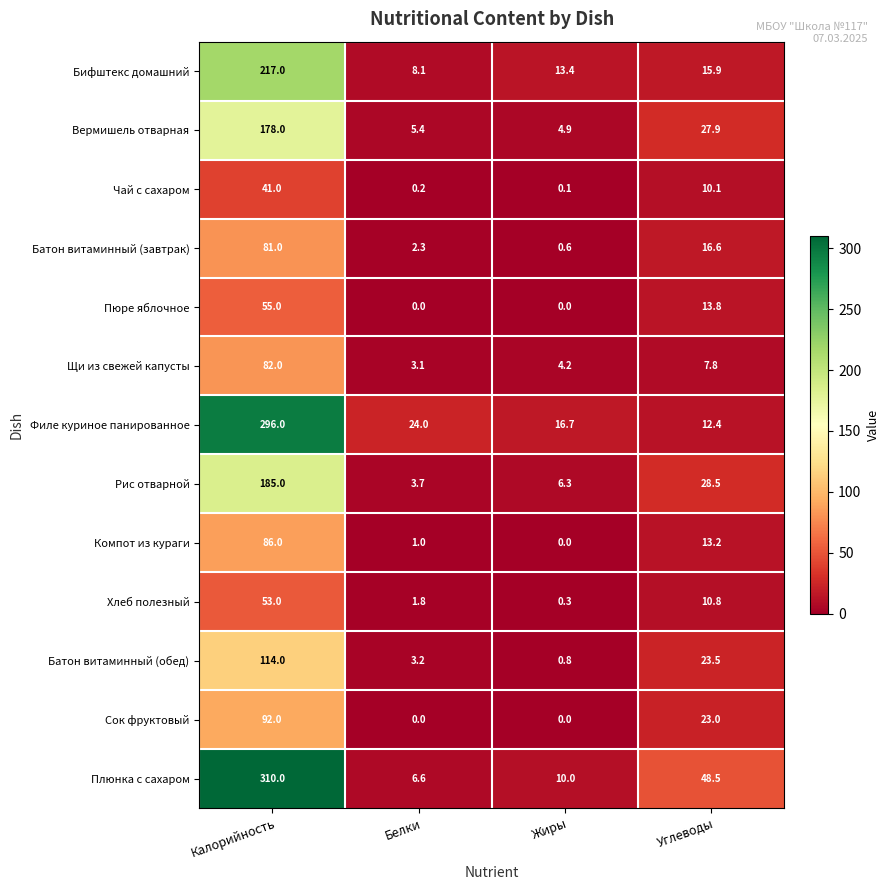

At which label does Рис отварной reach its minimum?

Белки